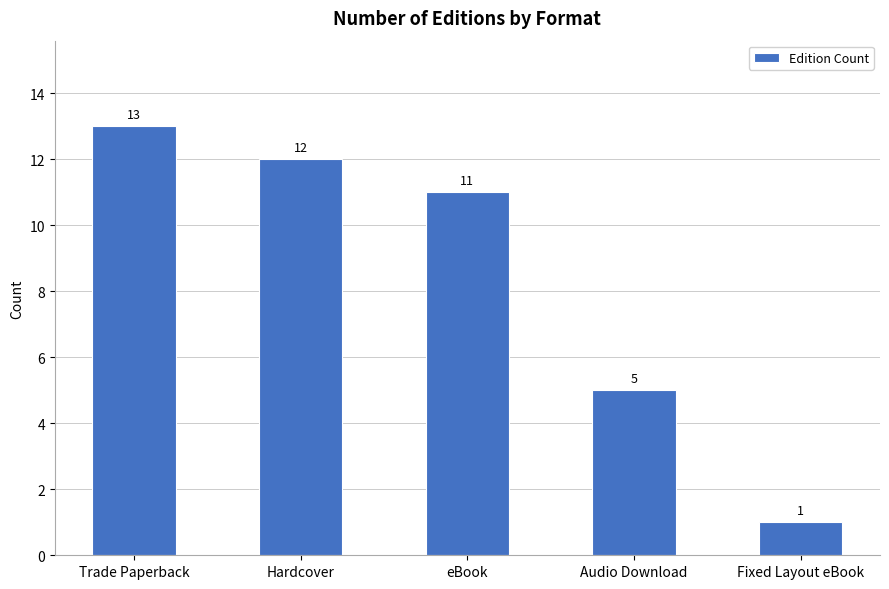

What is the value of the 5th bar from the left?

1